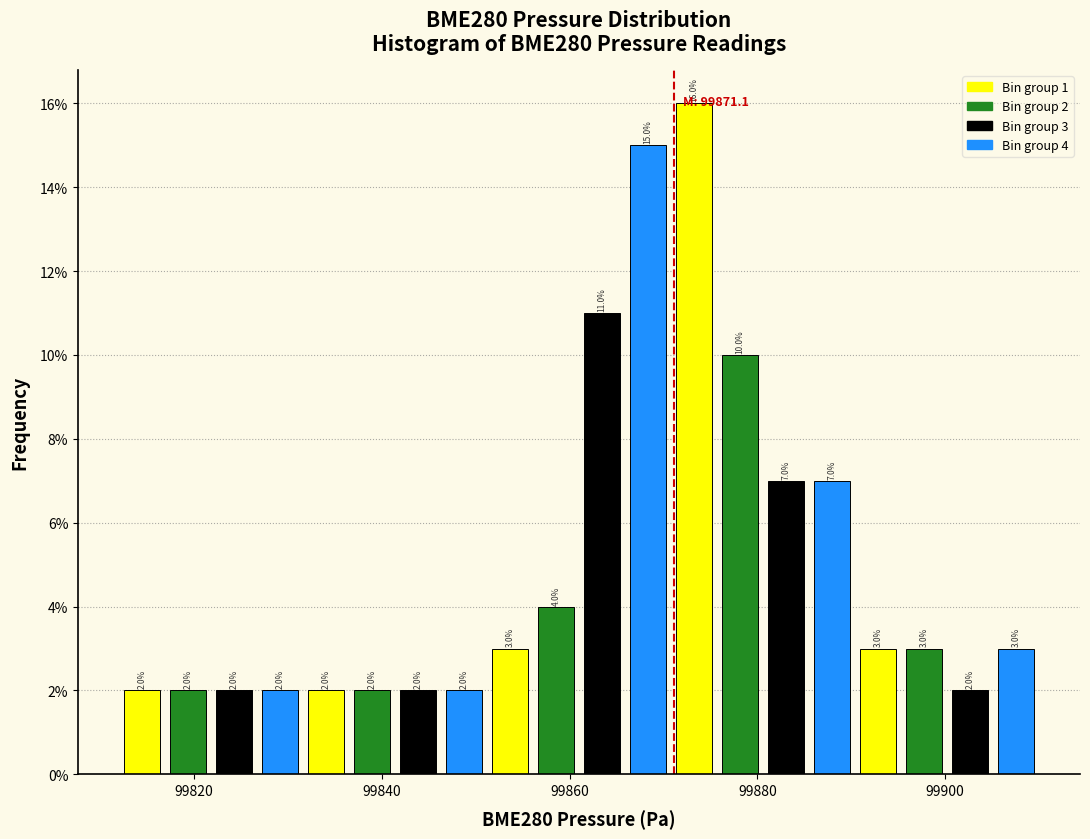

Around what value on the x-axis is the tallest bar? Give the approximate position of its centre, as read against the axis.

99874